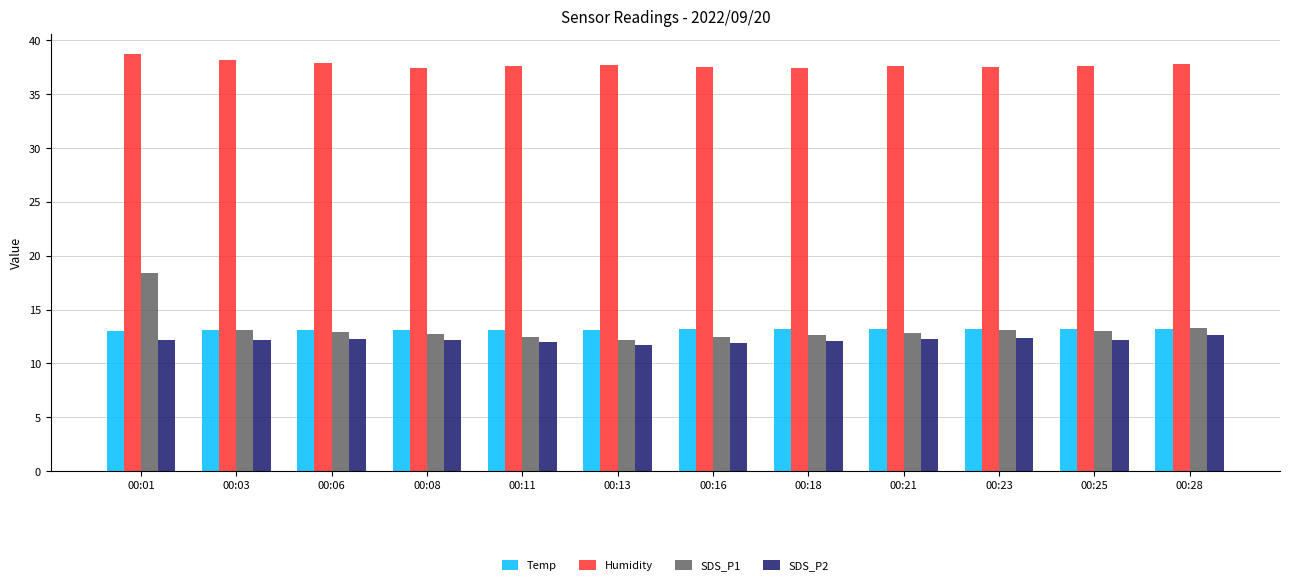

What is the greatest value displayed?

38.7